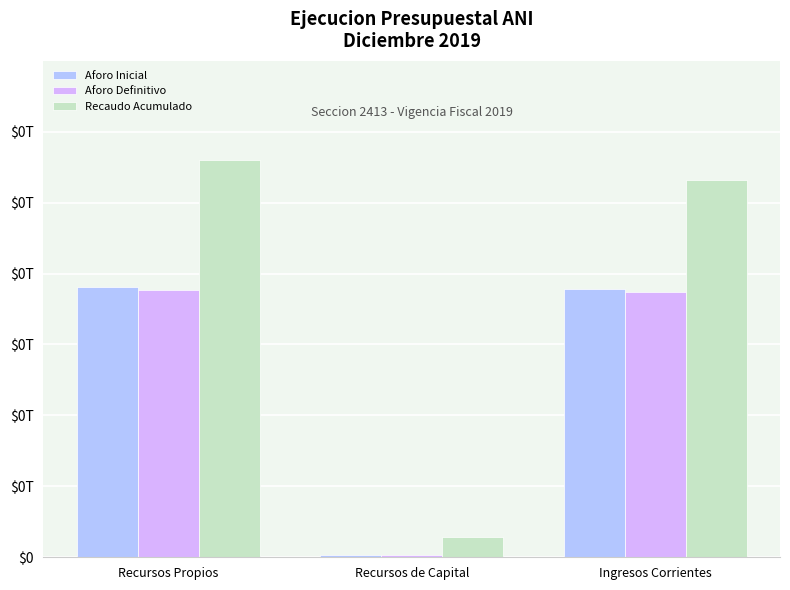

Which series has the largest total across all categories?

Recaudo Acumulado